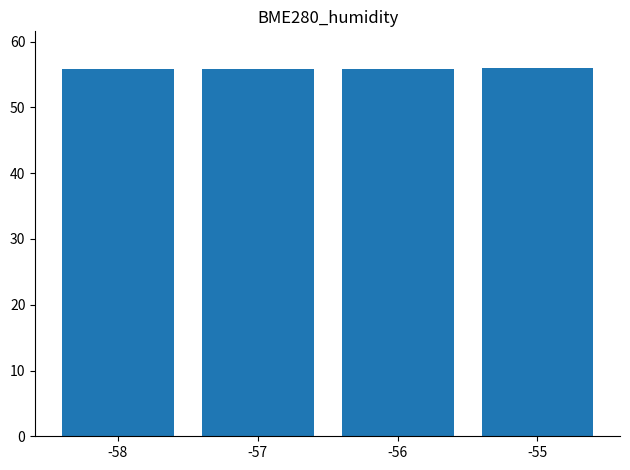

What is the value of the 1st bar from the left?

55.8